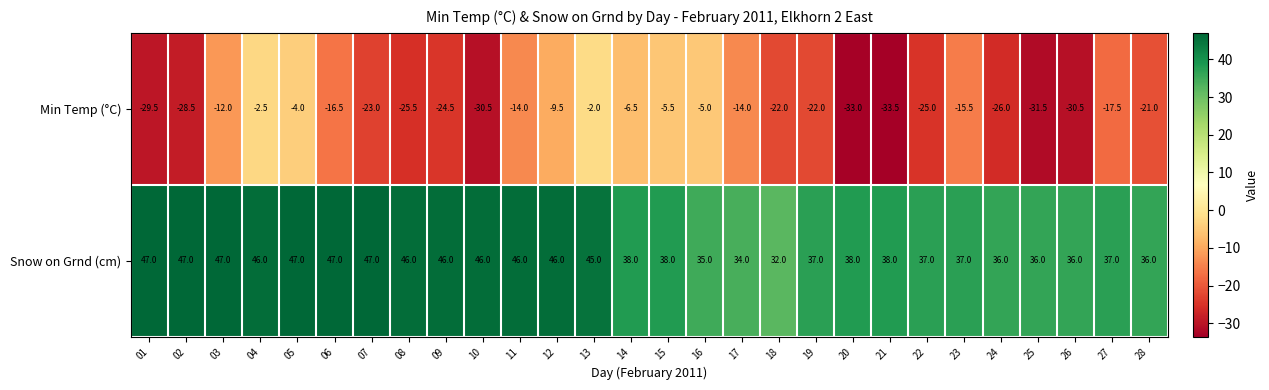

What value does the Min Temp (°C) series have at 21?

-33.5